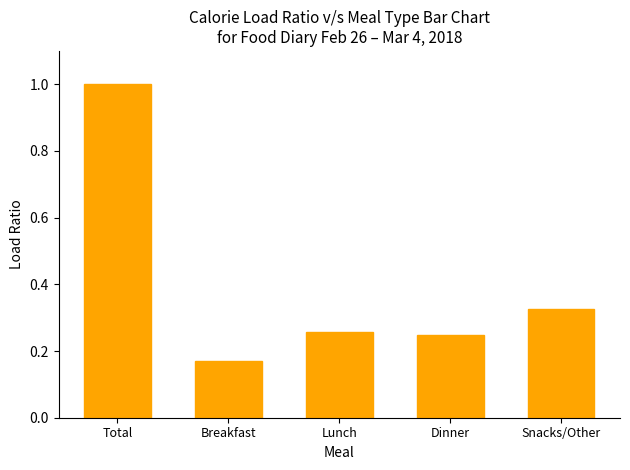

What is the change in value from Total to Breakfast?

-0.8